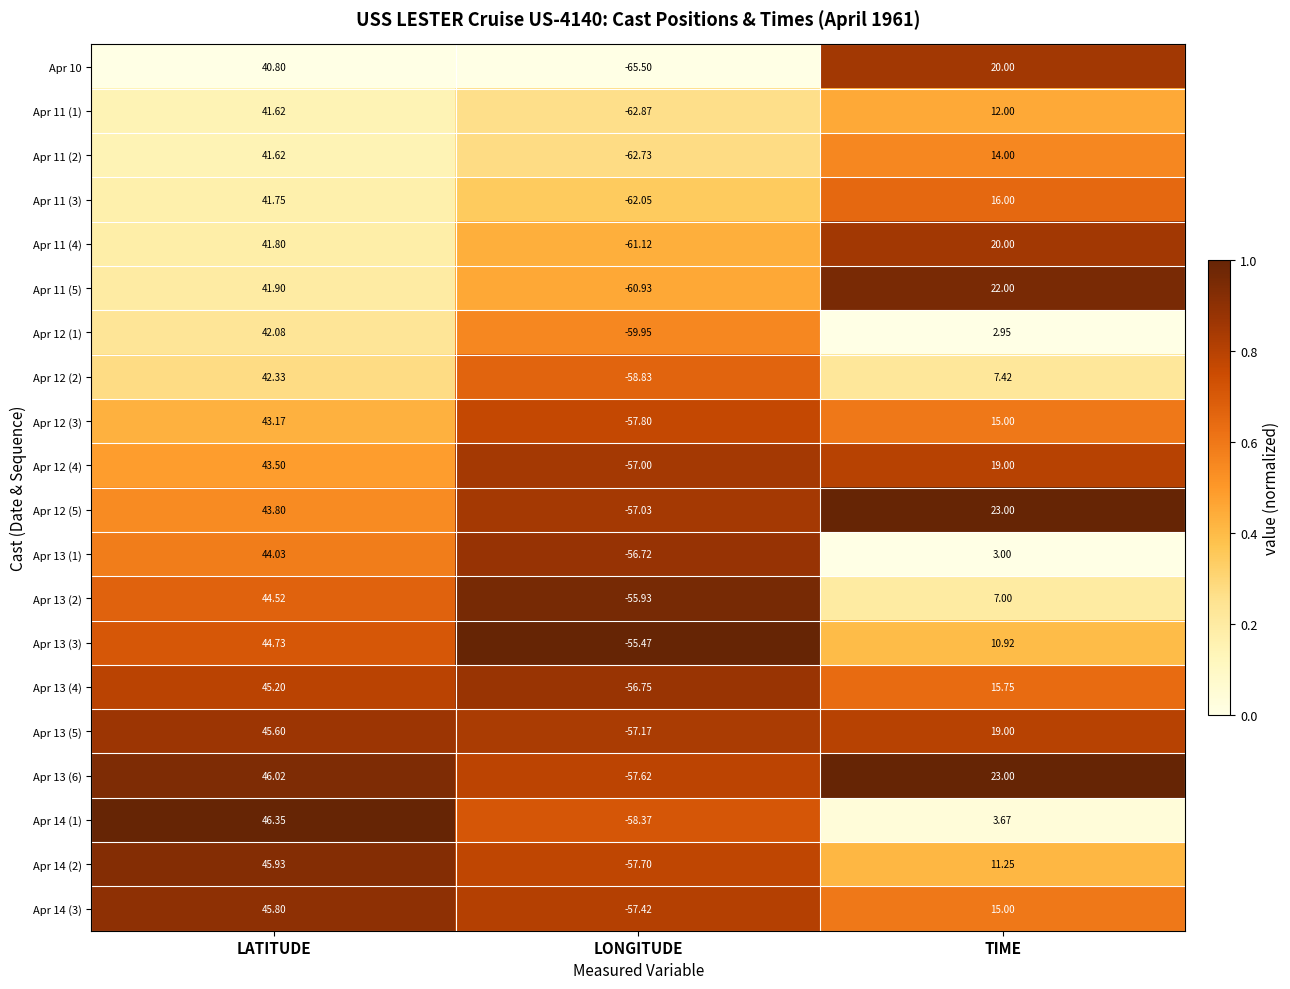

At which label does Apr 13 (6) first exceed 23?

LATITUDE